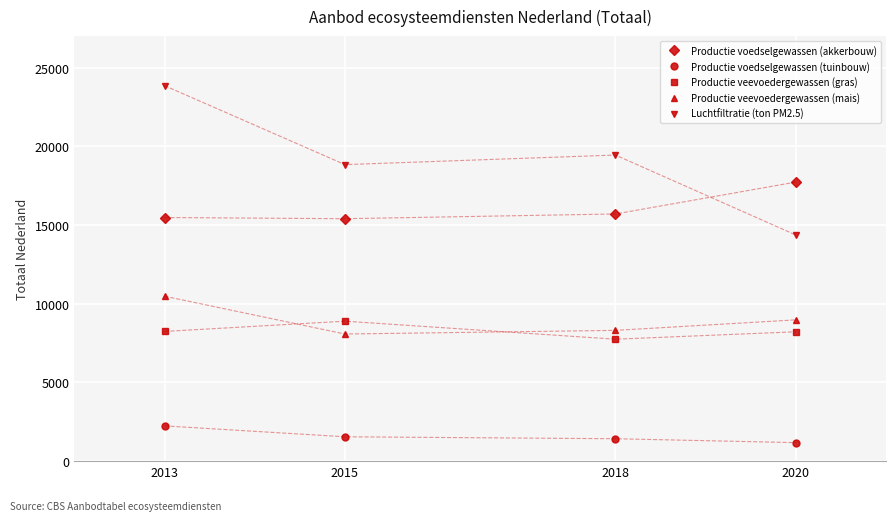

At which category is the sum across all series the highest?

2013